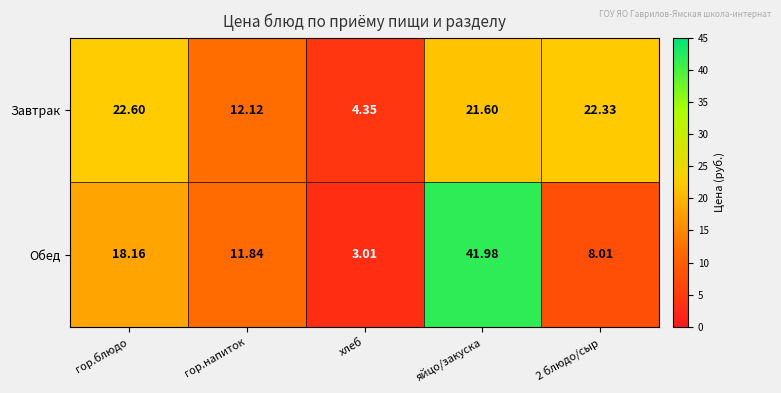

At how many categories does at least one series exceed 35?

1